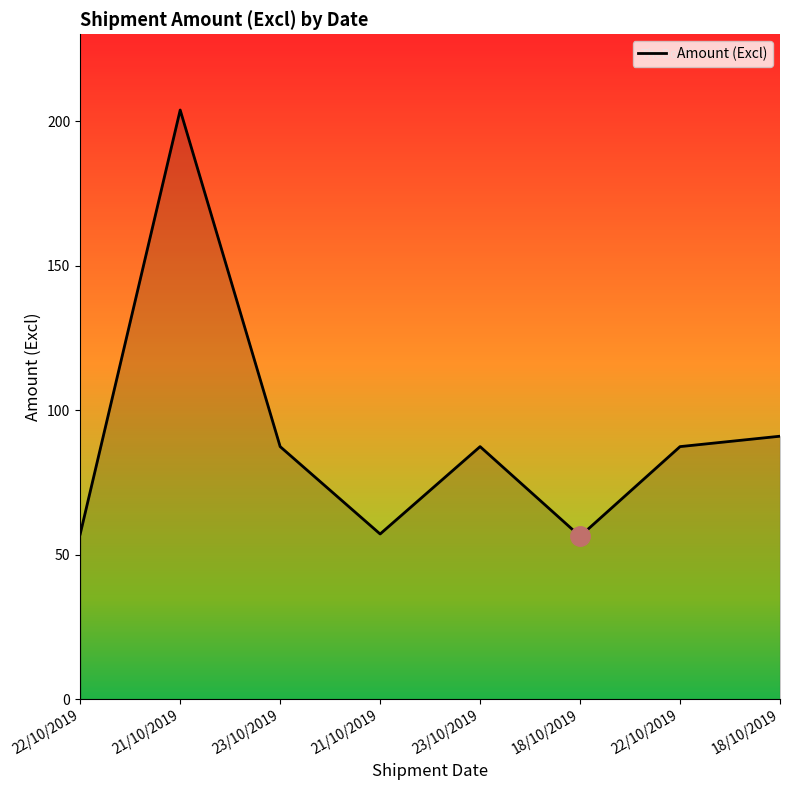

Reading left to right, what are all the values shown in this chart?

22/10/2019=57.1	21/10/2019=203.8	23/10/2019=87.3	21/10/2019=57.1	23/10/2019=87.3	18/10/2019=56.3	22/10/2019=87.3	18/10/2019=91.0